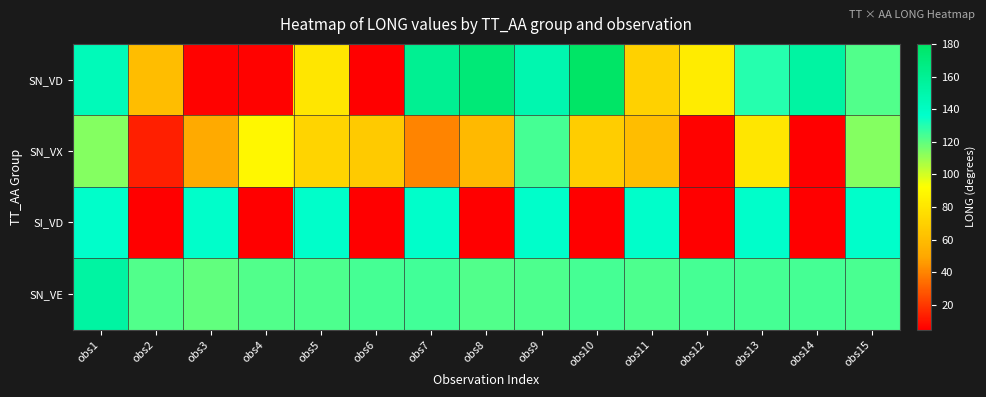

Rank the series by their average value, from highest to lowest.

SN_VE, SN_VD, SI_VD, SN_VX